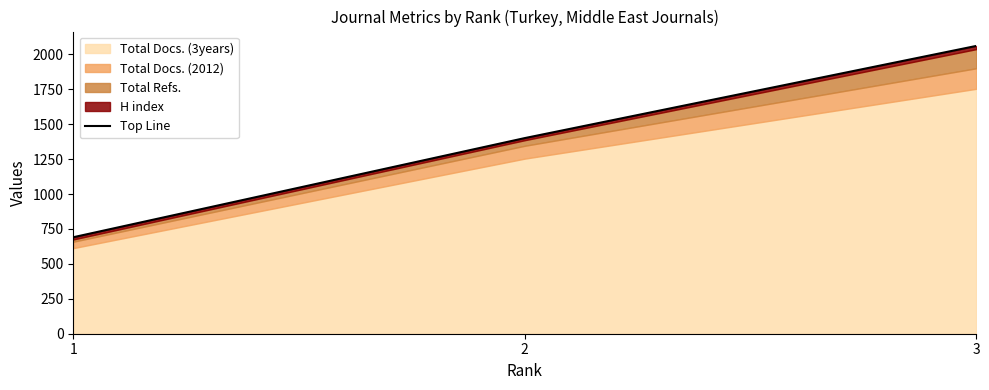

Is it true that the value at 2 is 2303?

False